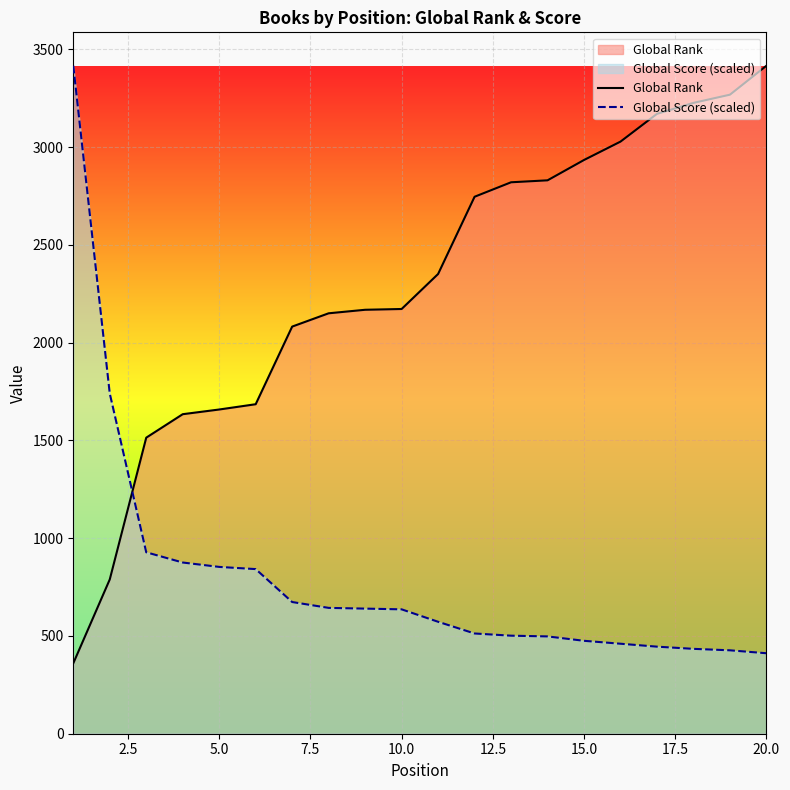

True or false: Global Score (scaled) and Global Rank intersect in this chart.

True